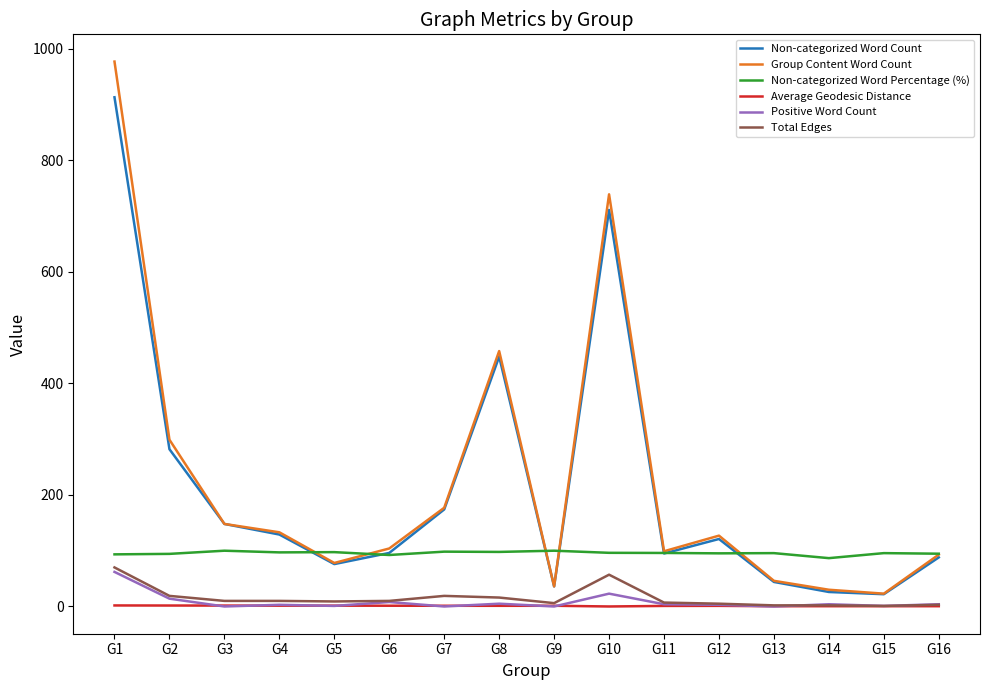

What is the highest value of the Total Edges series?

70.0